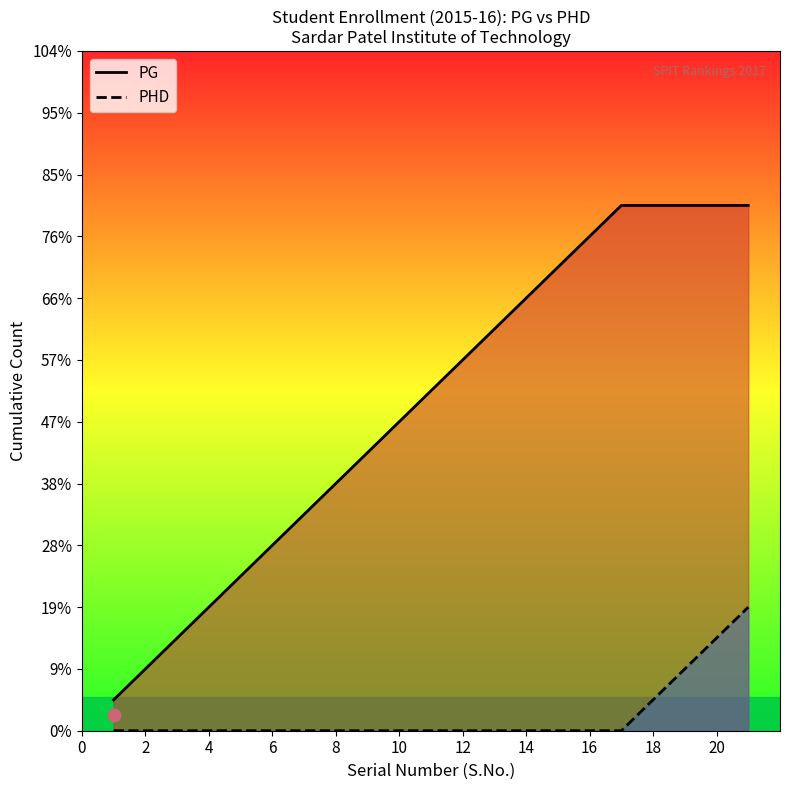

Which series has the widest spread of Y values?

PG